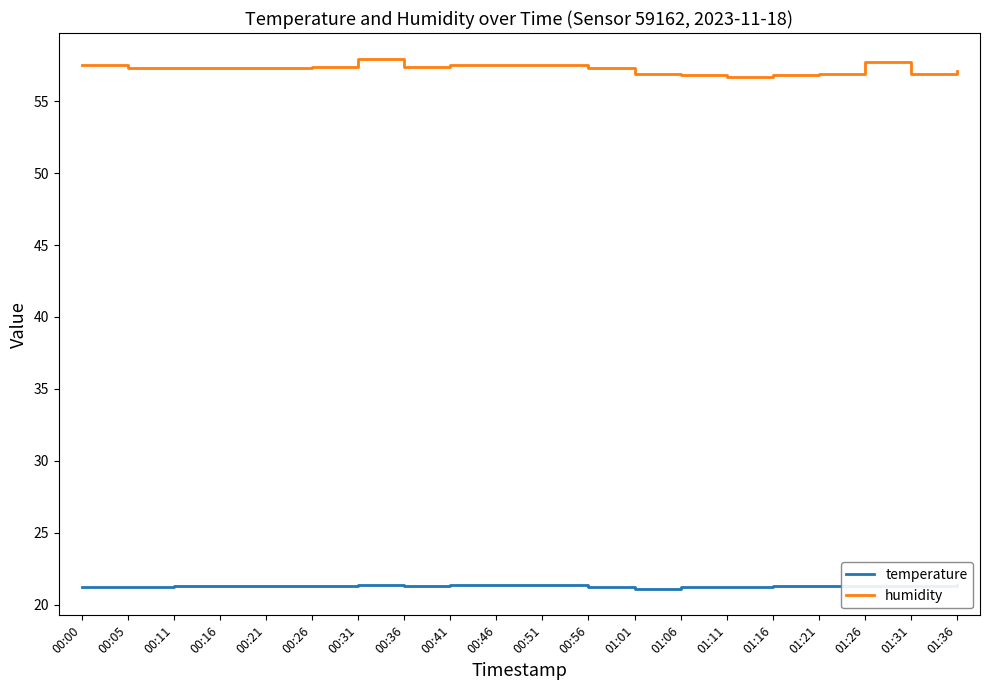

What position from the left is 00:41?

9